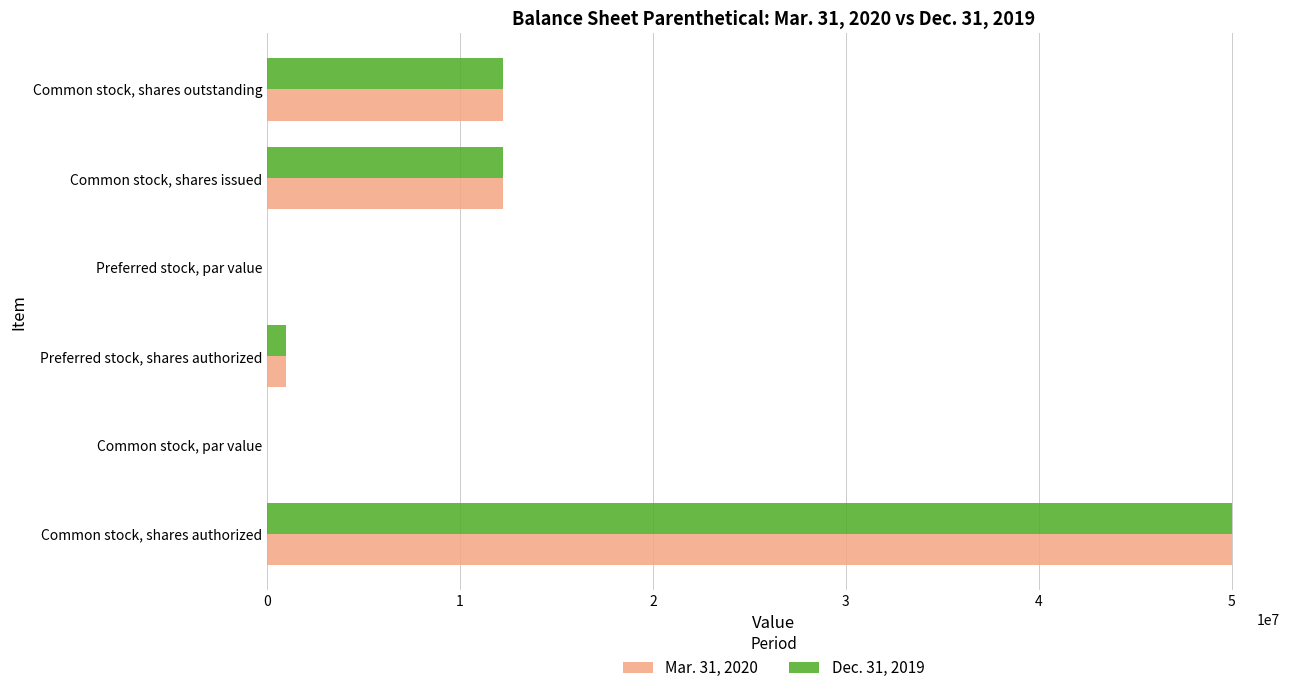

Which label corresponds to the largest value in the chart?

Common stock, shares authorized